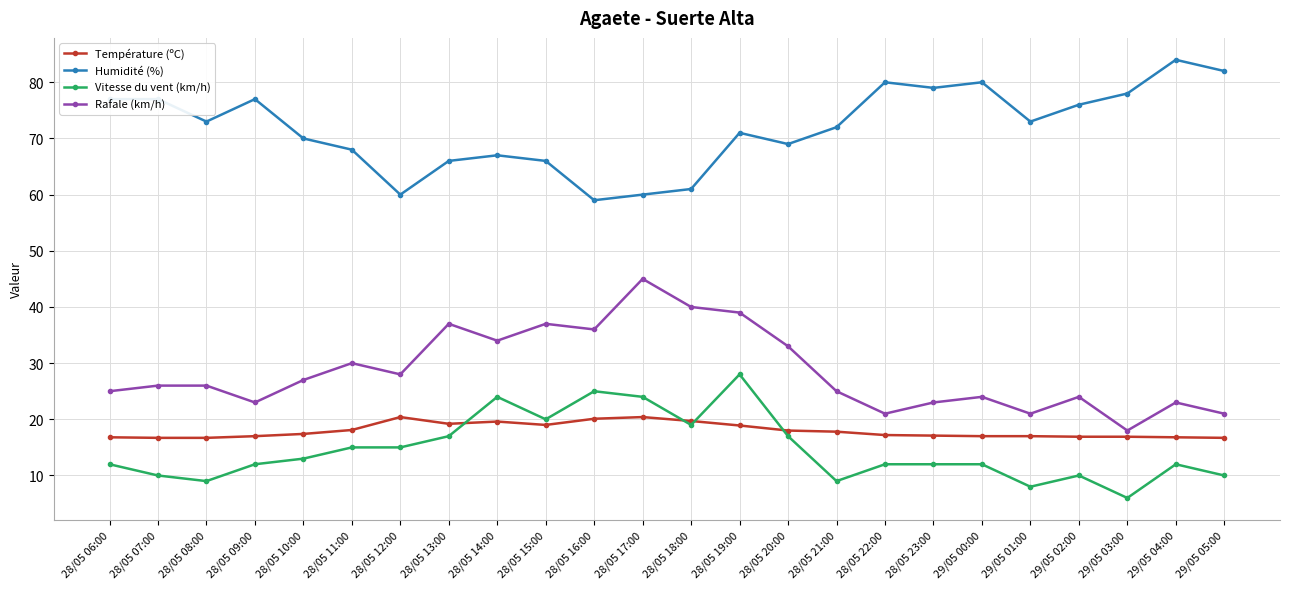

Rank the series by their maximum value, from lowest to highest.

Température (ºC), Vitesse du vent (km/h), Rafale (km/h), Humidité (%)